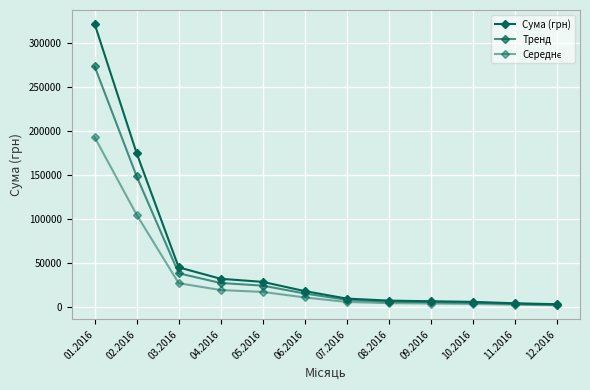

Is the value of Тренд at 08.2016 greater than the value of Сума (грн) at 01.2016?

No